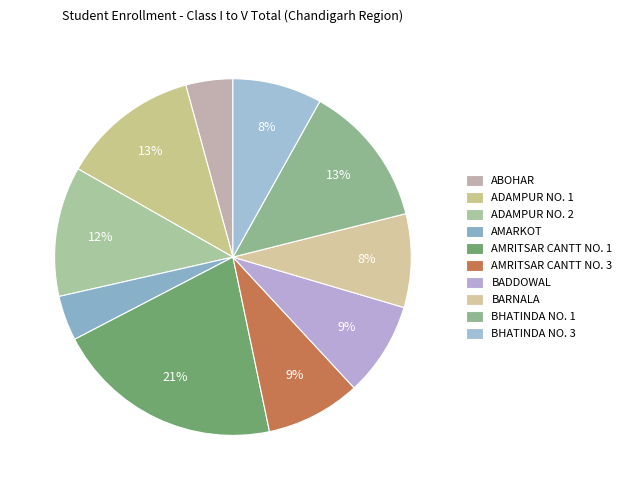

Rank the categories by value from lowest to highest.

AMARKOT, ABOHAR, BHATINDA NO. 3, BARNALA, BADDOWAL, AMRITSAR CANTT NO. 3, ADAMPUR NO. 2, ADAMPUR NO. 1, BHATINDA NO. 1, AMRITSAR CANTT NO. 1